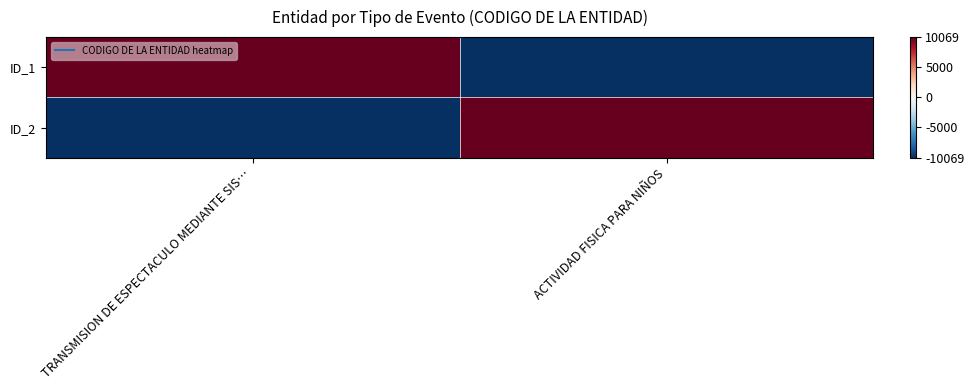

Reading left to right, transcribe all the data shown in this chart.

ID_1: TRANSMISION DE ESPECTACULO MEDIANTE SIS…=10069	ACTIVIDAD FISICA PARA NIÑOS=-10069
ID_2: TRANSMISION DE ESPECTACULO MEDIANTE SIS…=-10069	ACTIVIDAD FISICA PARA NIÑOS=10069